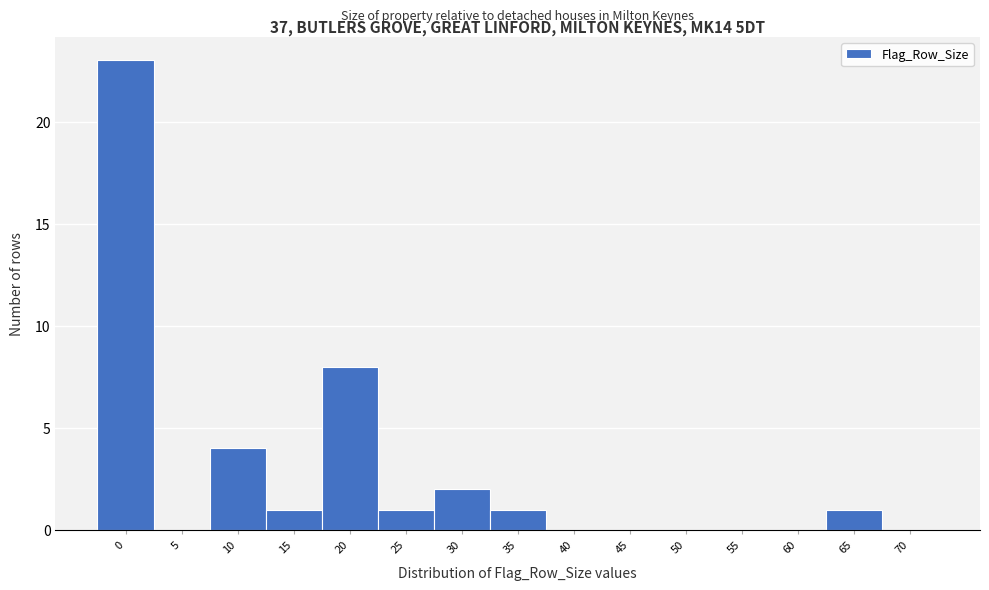

Reading left to right, list all the values displayed in this chart.

0=23	5=0	10=4	15=1	20=8	25=1	30=2	35=1	40=0	45=0	50=0	55=0	60=0	65=1	70=0